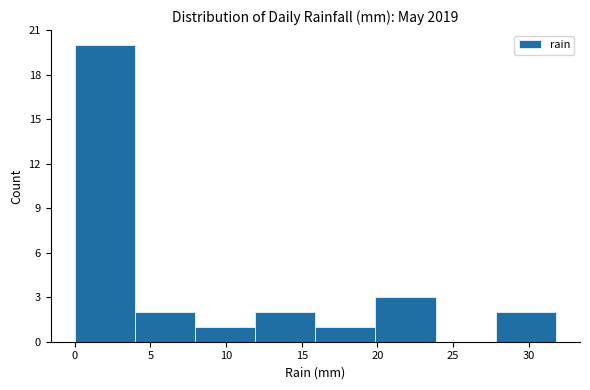

Reading left to right, transcribe this chart: for each bar, give the range it covers on the x-axis and its height. Neither the bar edges nor the heights are printed on the chart, so give them approximately, as read against the axes.

0 to 4: 20
4 to 8: 2
8 to 12: 1
12 to 16: 2
16 to 20: 1
20 to 24: 3
24 to 28: 0
28 to 32: 2